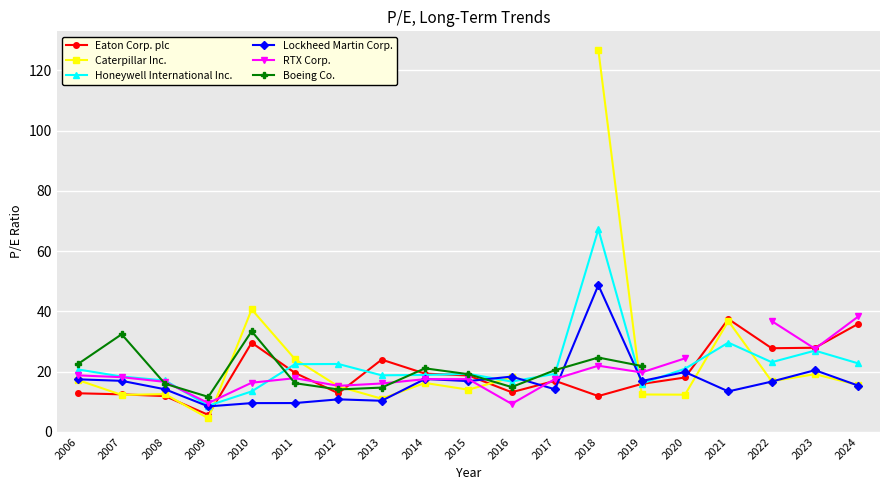

At which label does Caterpillar Inc. reach its peak?

2018